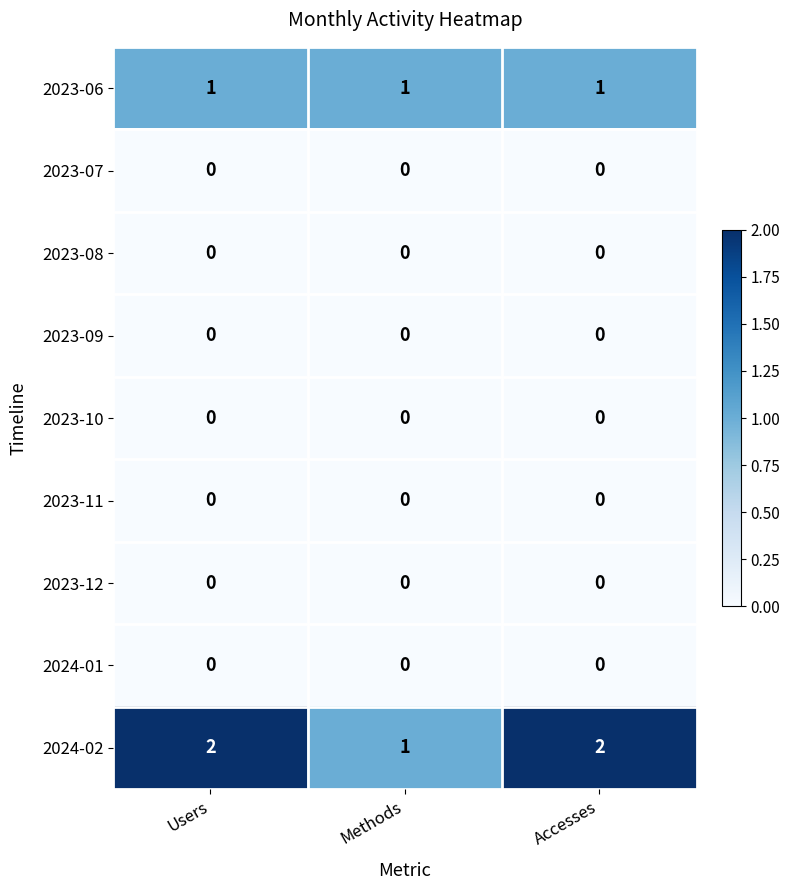

Which series has the largest total across all categories?

2024-02